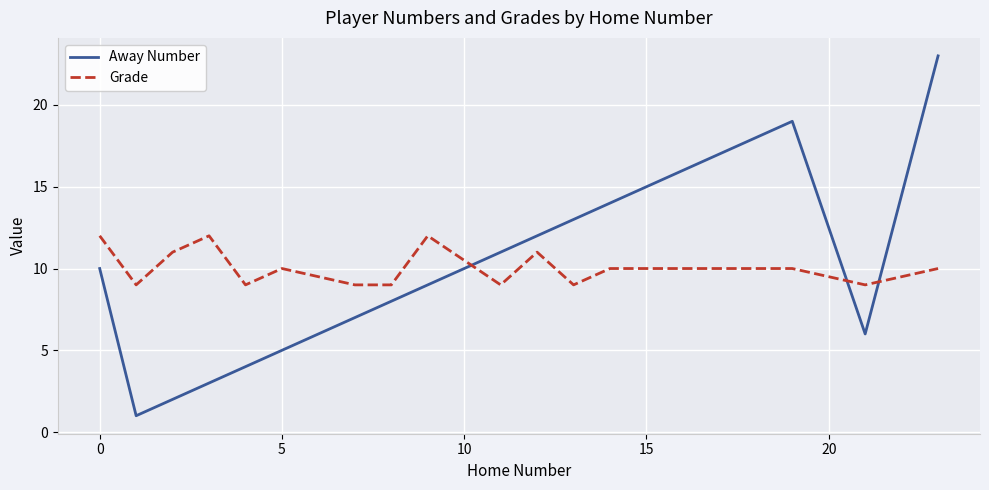

True or false: Grade and Away Number cross at least once.

True